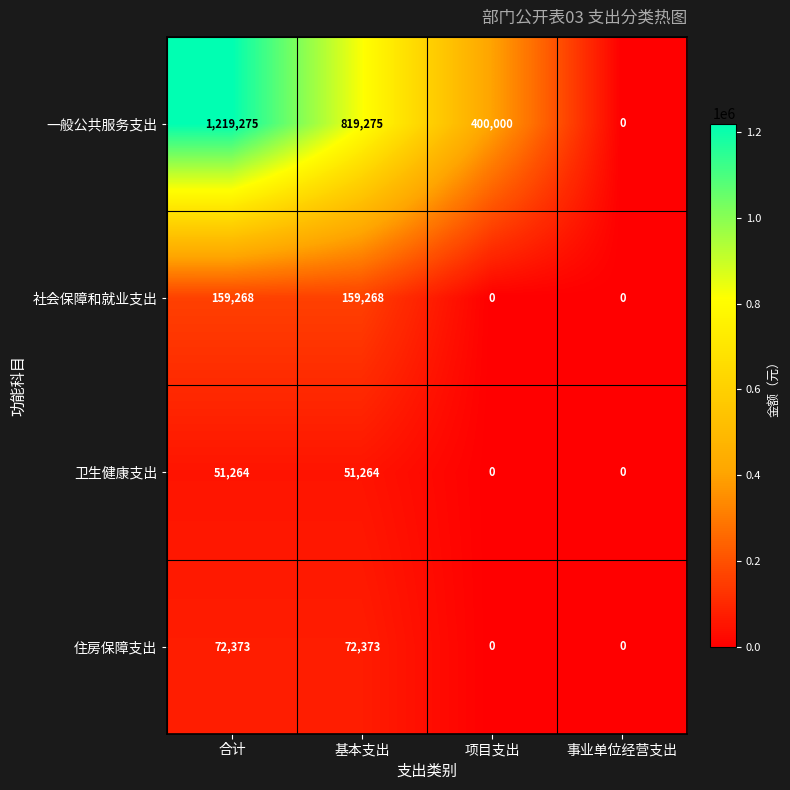

How many distinct data groups are displayed?

4